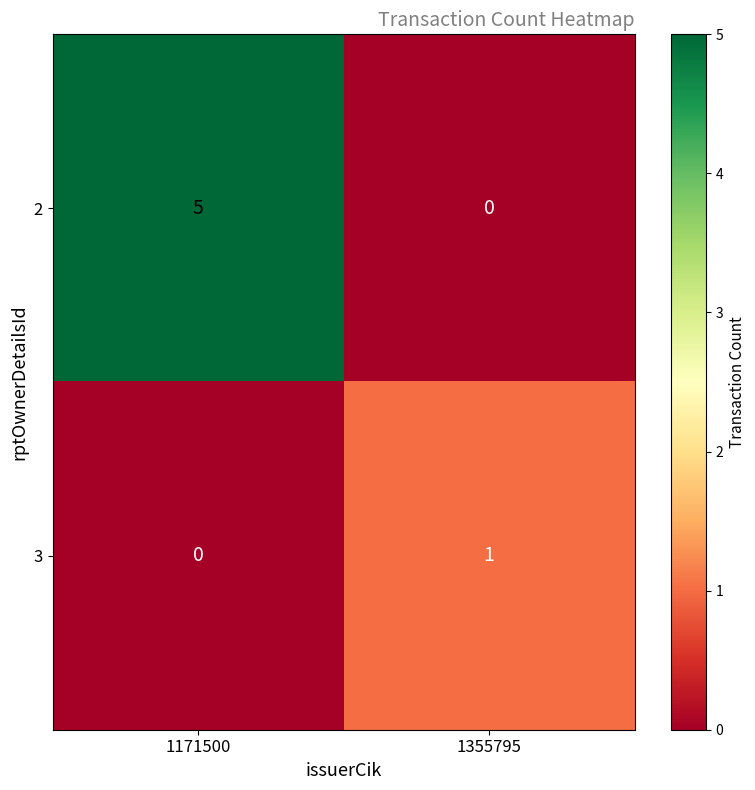

What is the difference between the highest and lowest values at 1355795?

1